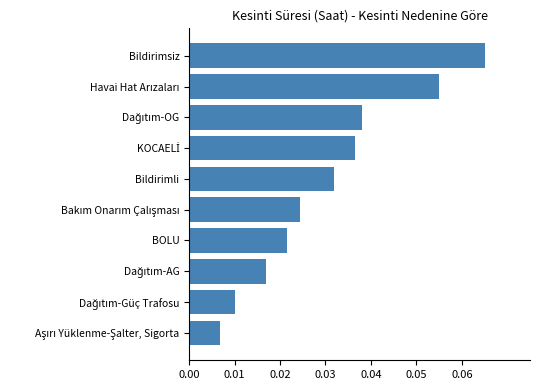

Which has a higher value, BOLU or Bildirimli?

Bildirimli